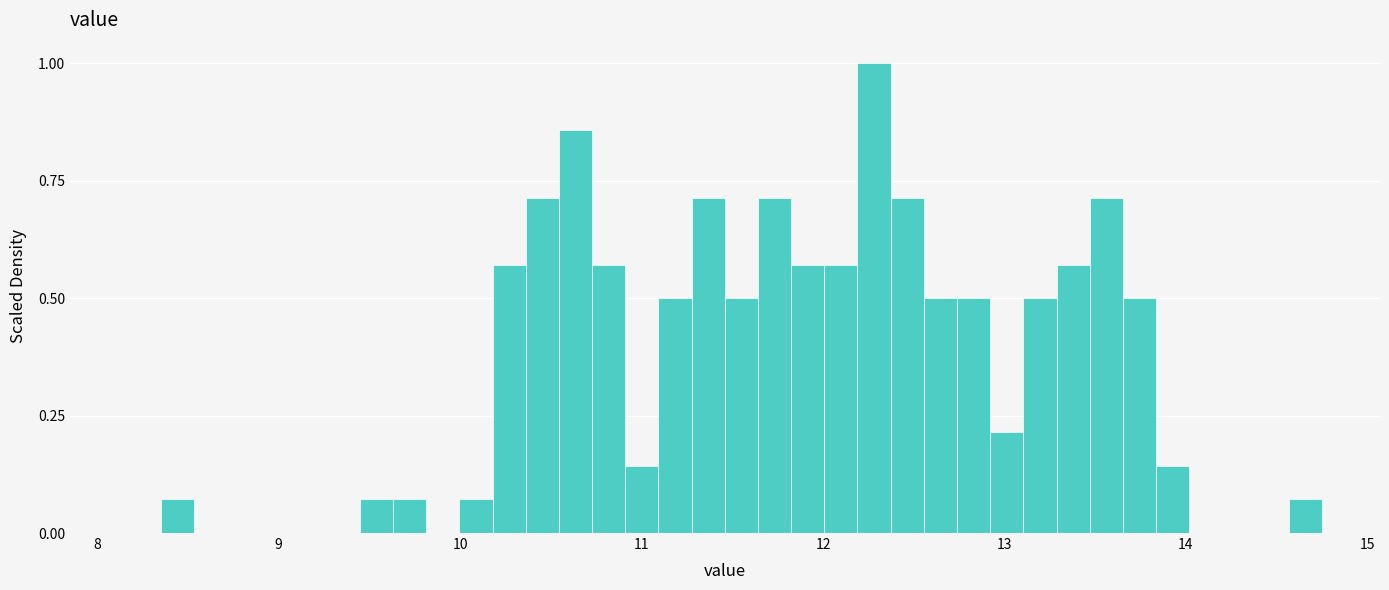

Around what value on the x-axis is the tallest bar? Give the approximate position of its centre, as read against the axis.

12.3